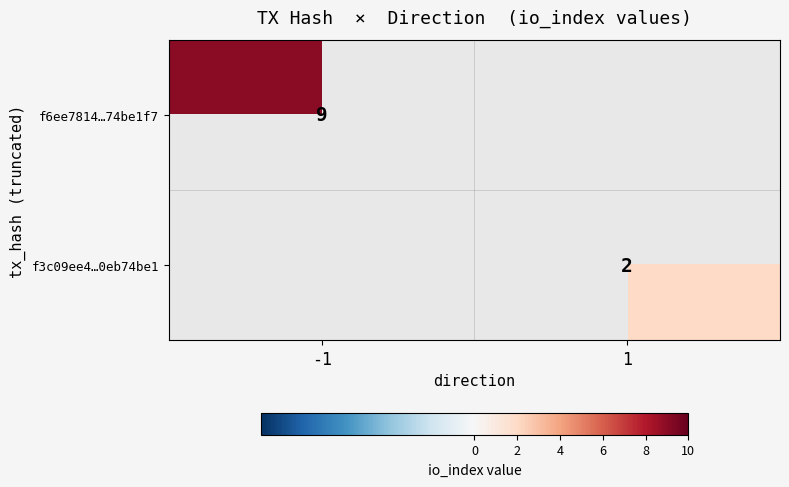

The f3c09ee4…0eb74be1 series shows 2 at 1. True or false?

True